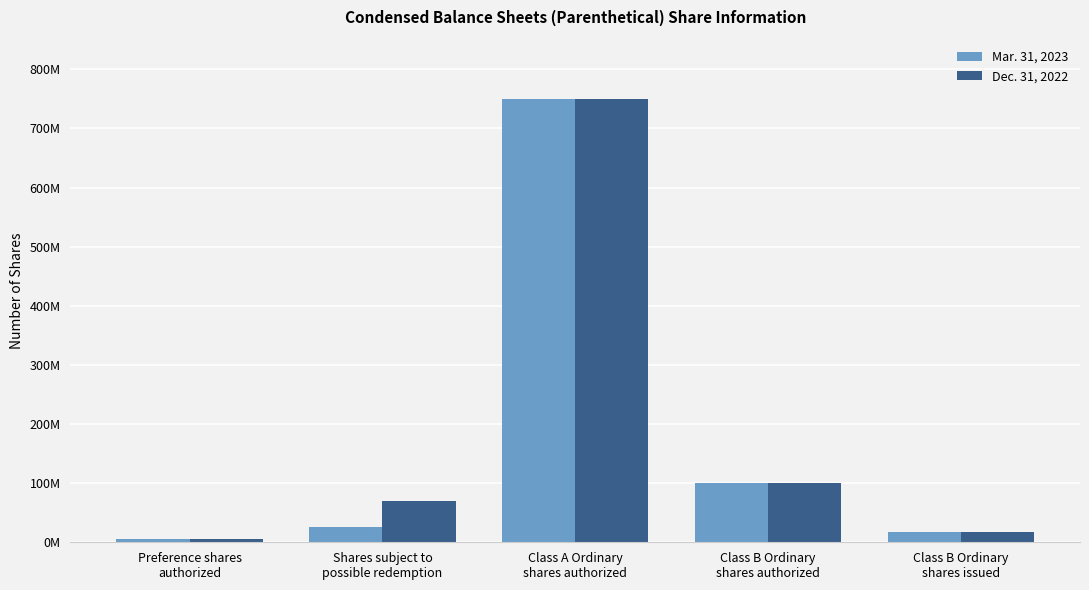

What is the sum of the Dec. 31, 2022 values at Shares subject to
possible redemption and Preference shares
authorized?

74000000